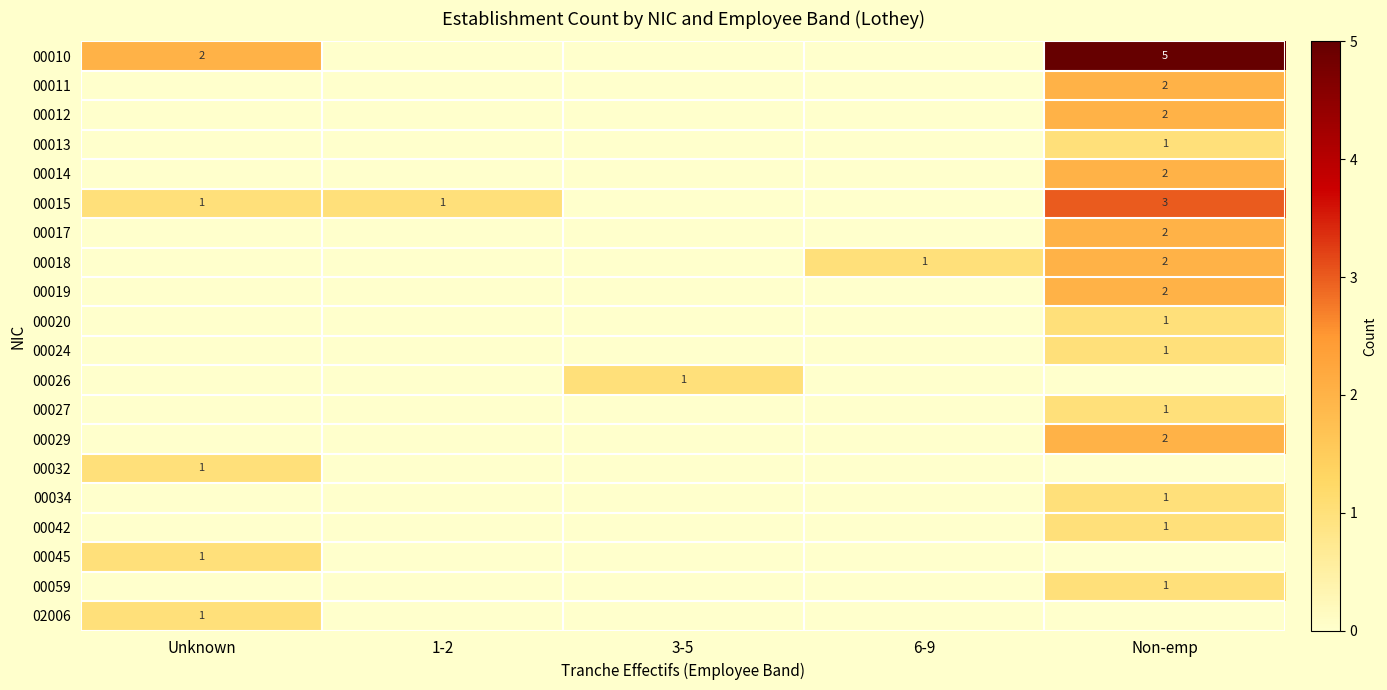

At which category is the sum across all series the highest?

Non-emp